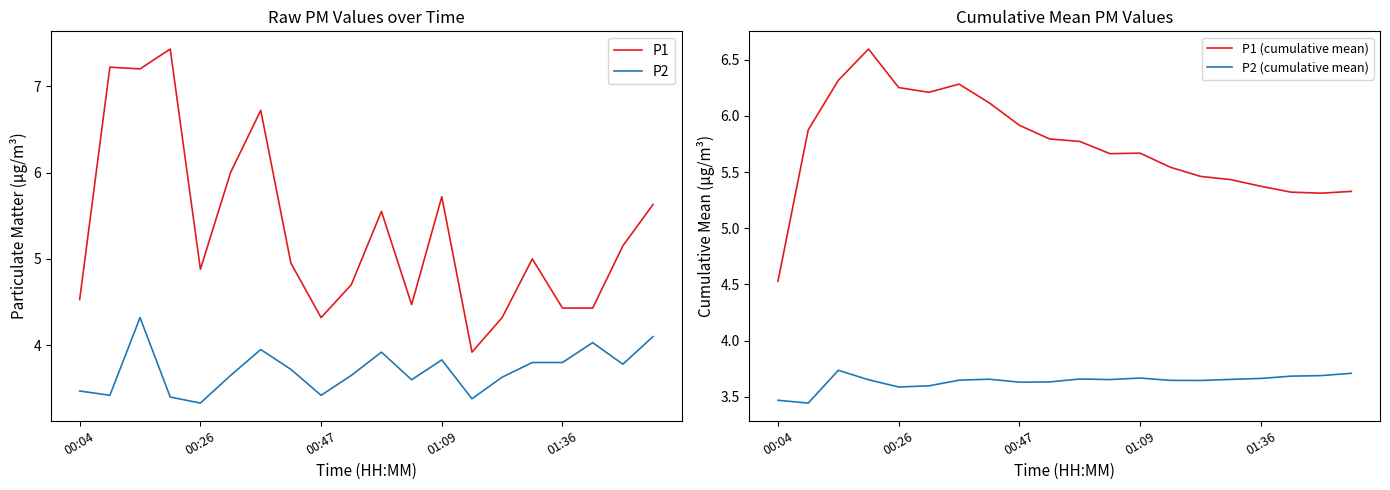

How many P2 (cumulative mean) values are between 3 and 4?

20